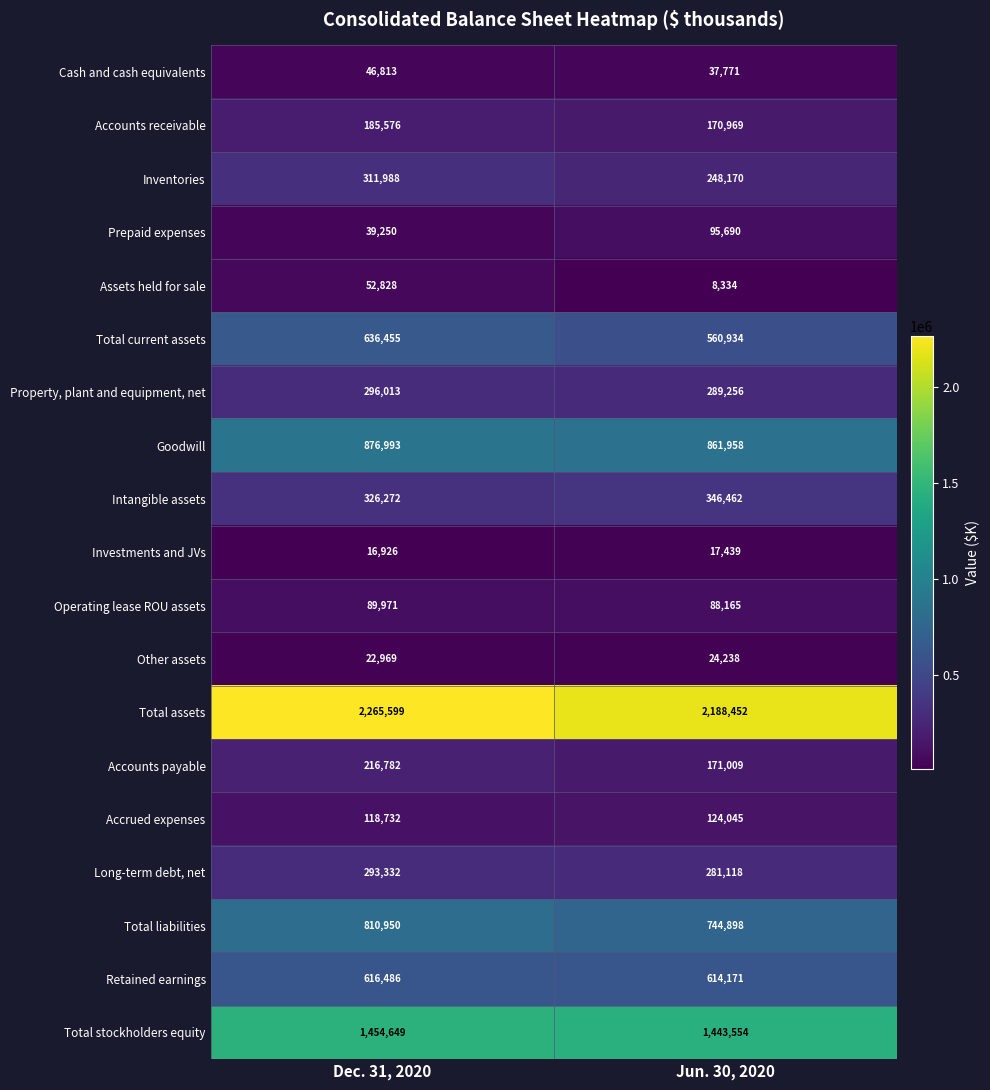

What is the difference between the Accounts receivable values at Jun. 30, 2020 and Dec. 31, 2020?

14607